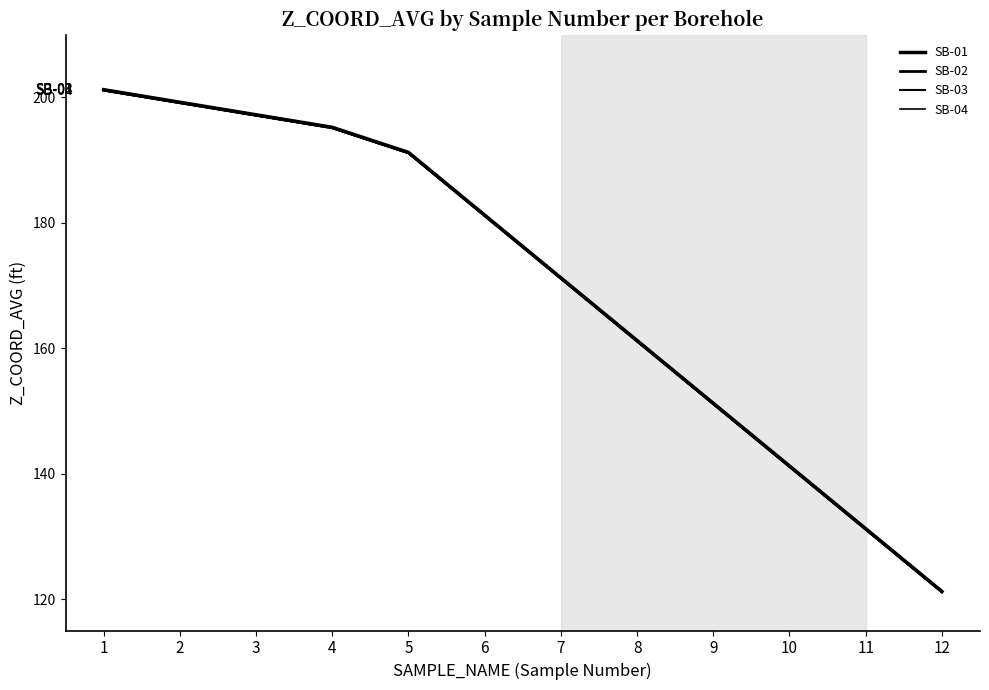

Between 6 and 10, which is larger?

6